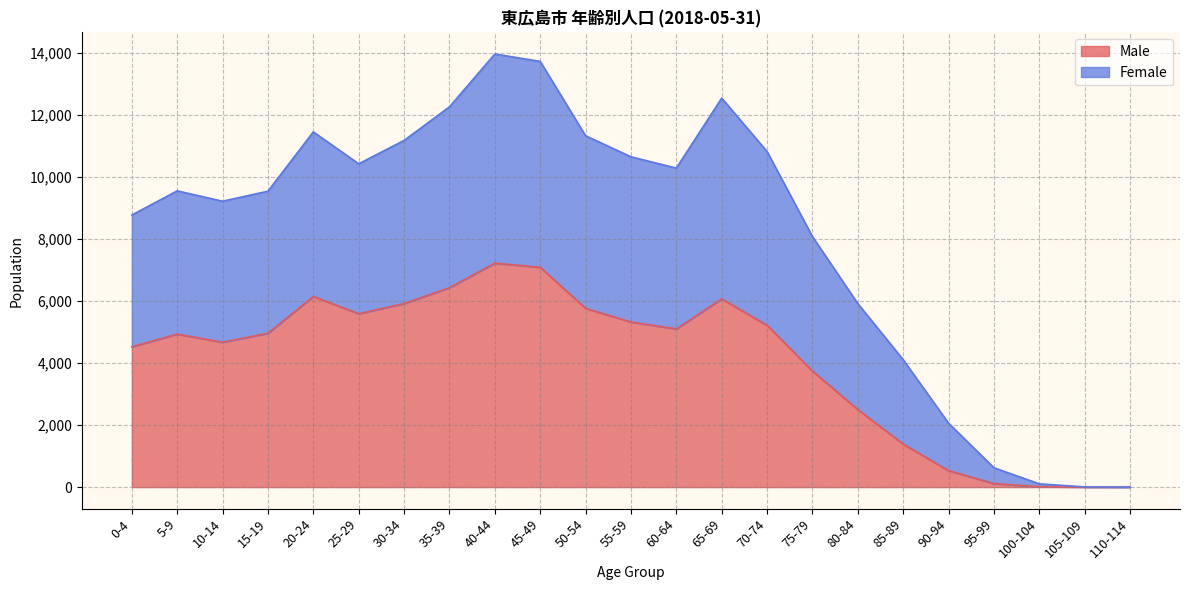

True or false: Male and Female cross at least once.

False